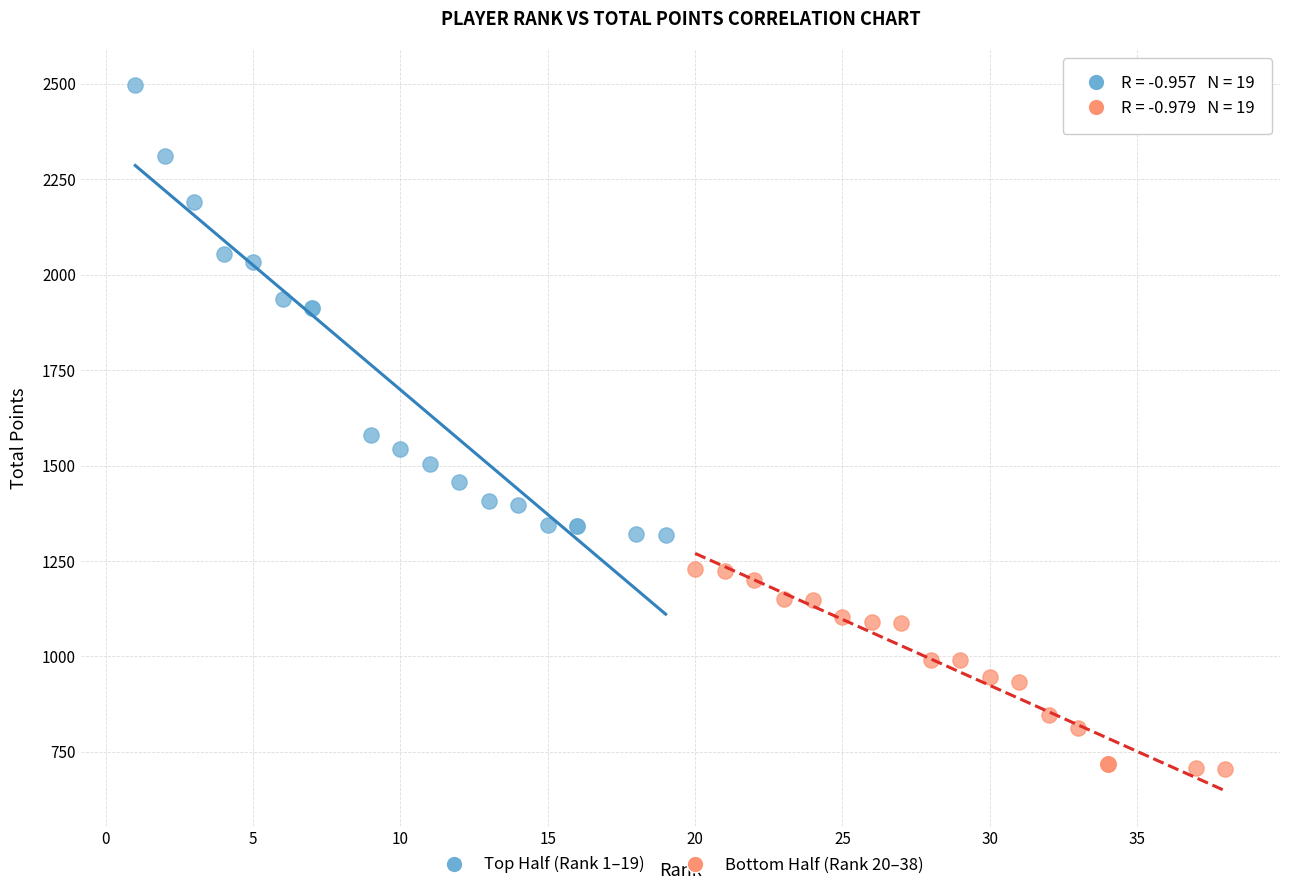

Which series has the largest Y range (max minus min)?

Top Half (Rank 1–19)